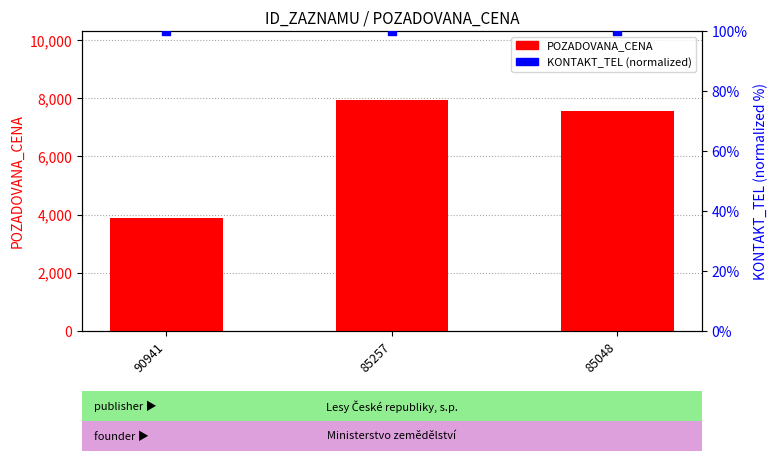

Which series has the largest Y range (max minus min)?

POZADOVANA_CENA